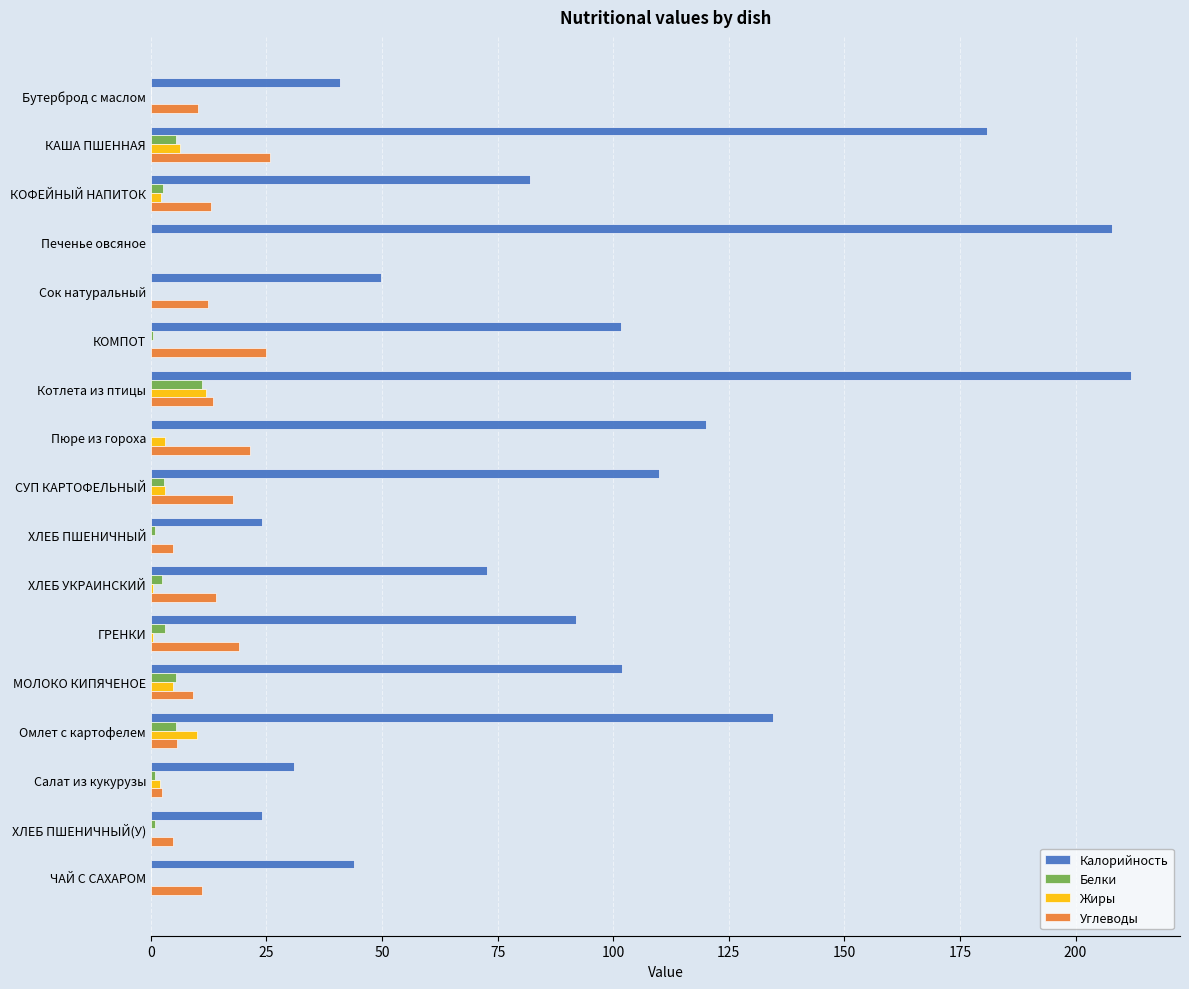

What are all the series names shown in the legend?

Калорийность, Белки, Жиры, Углеводы